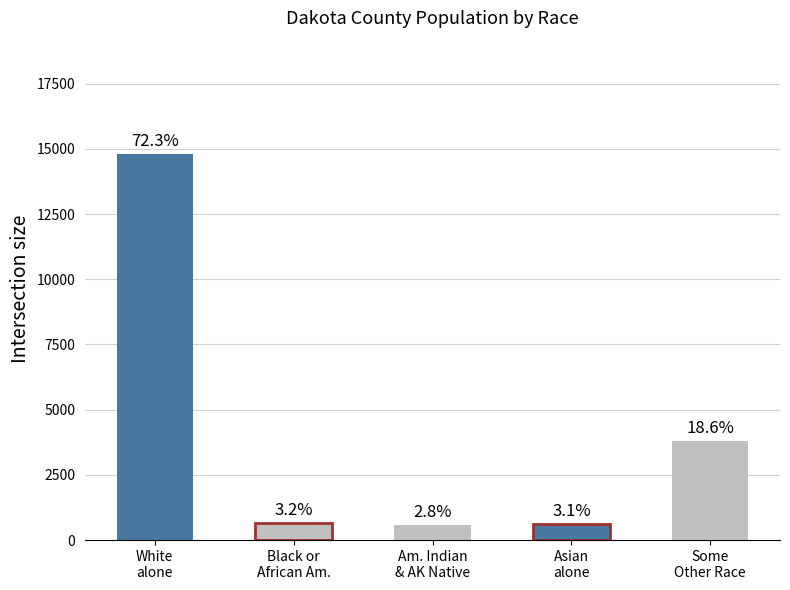

Reading right to left, list all the values displayed in this chart.

3812	631	566	660	14810